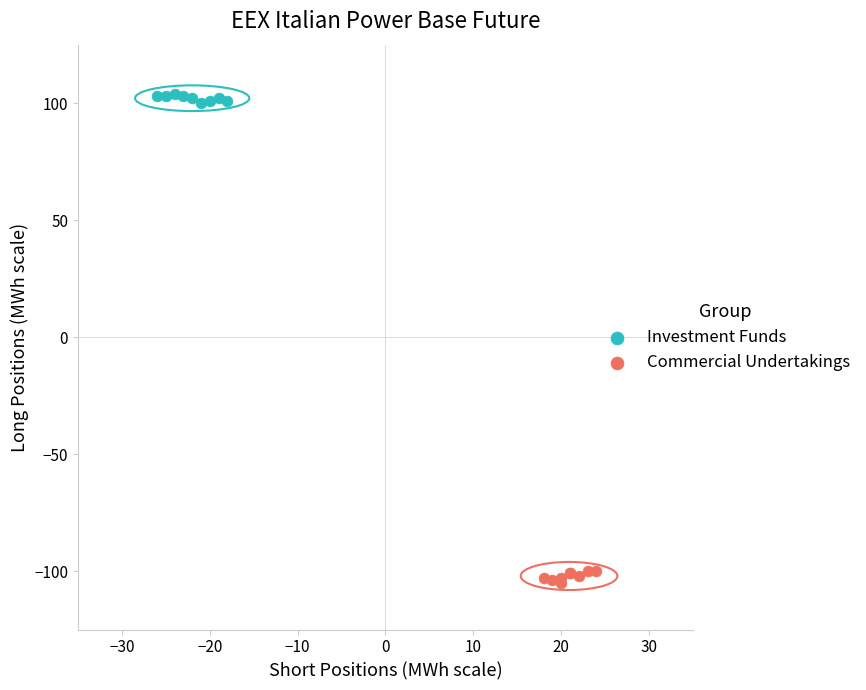

Which series reaches the minimum Y coordinate?

Commercial Undertakings